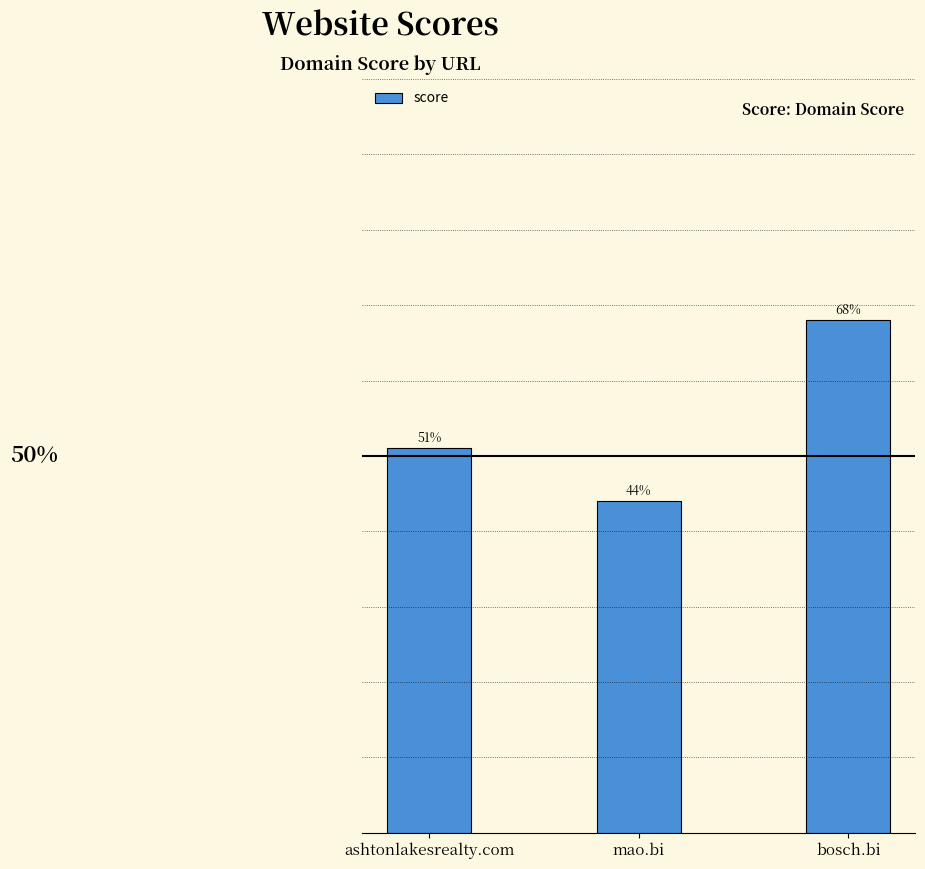

Between ashtonlakesrealty.com and mao.bi, which is larger?

ashtonlakesrealty.com